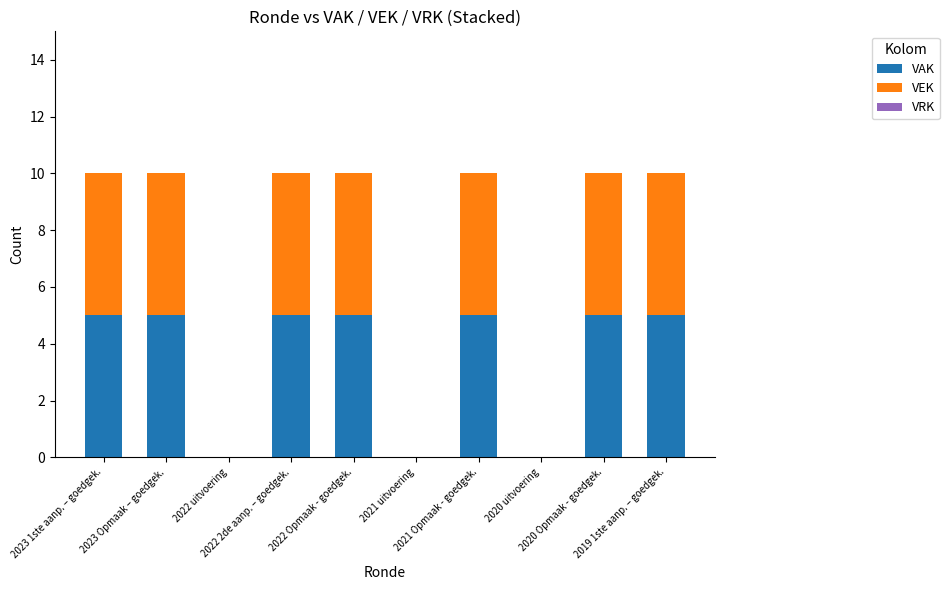

Count the number of data series in this chart.

2